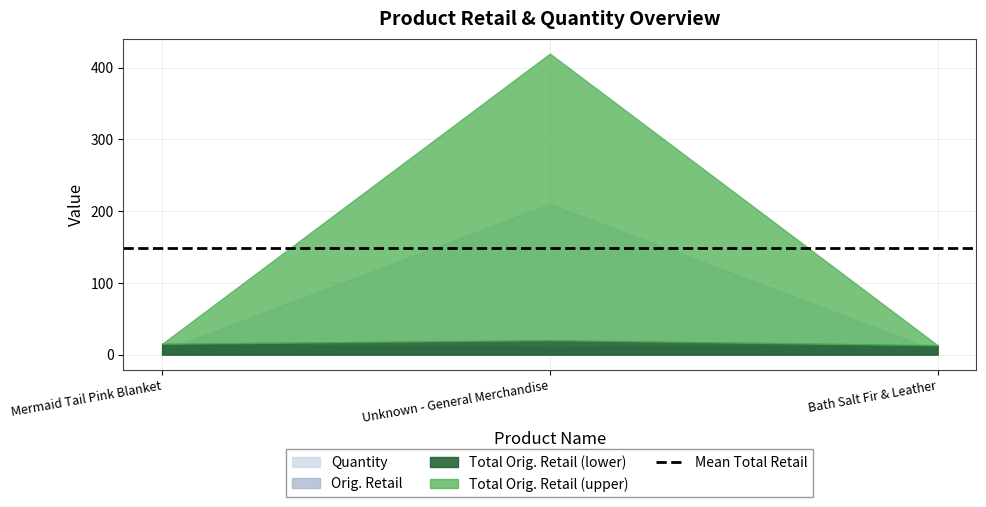

What is the difference between the maximum and minimum values in the Orig. Retail series?

5.0